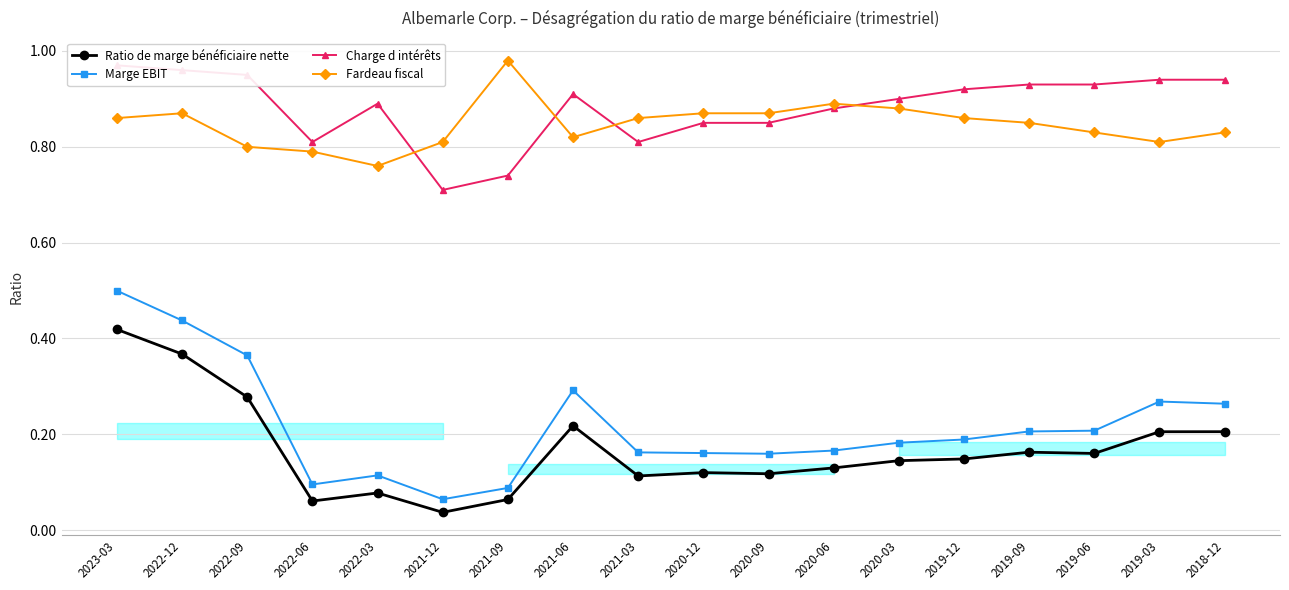

At which category does Charge d intérêts reach its first local peak?

2022-03